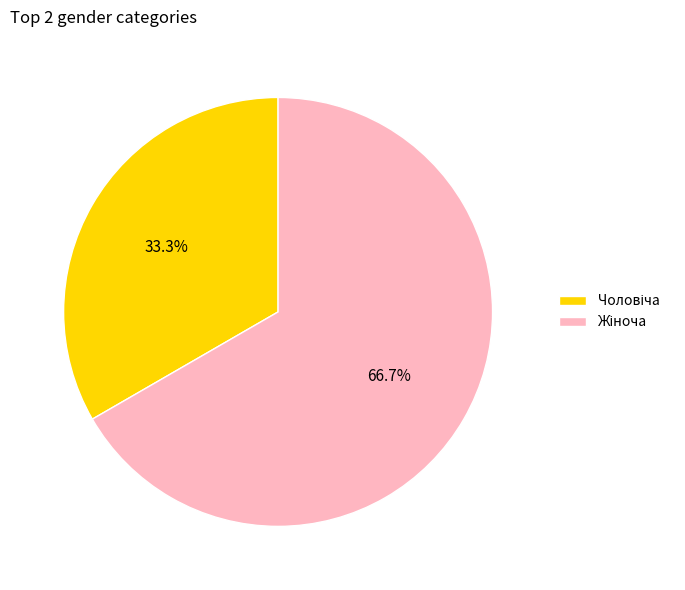

Is there any slice that represents more than half of the pie?

Yes